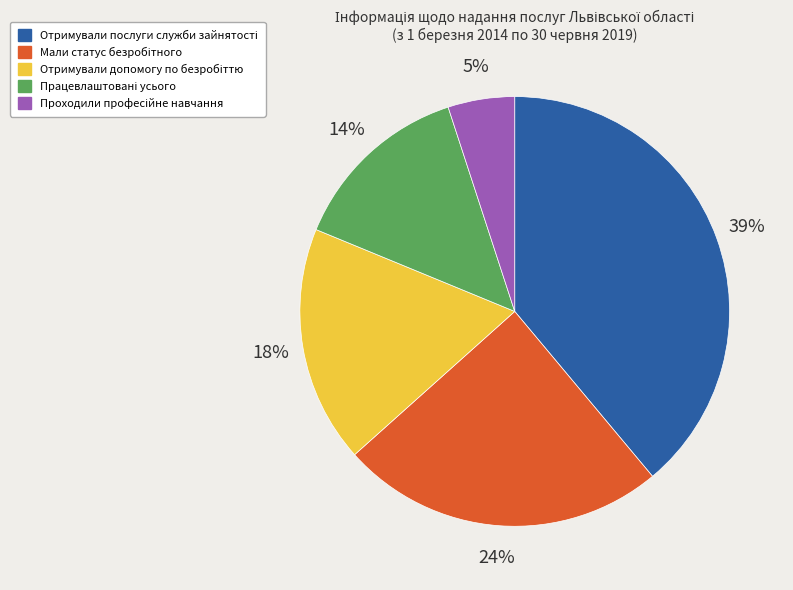

Is there any slice that represents more than half of the pie?

No